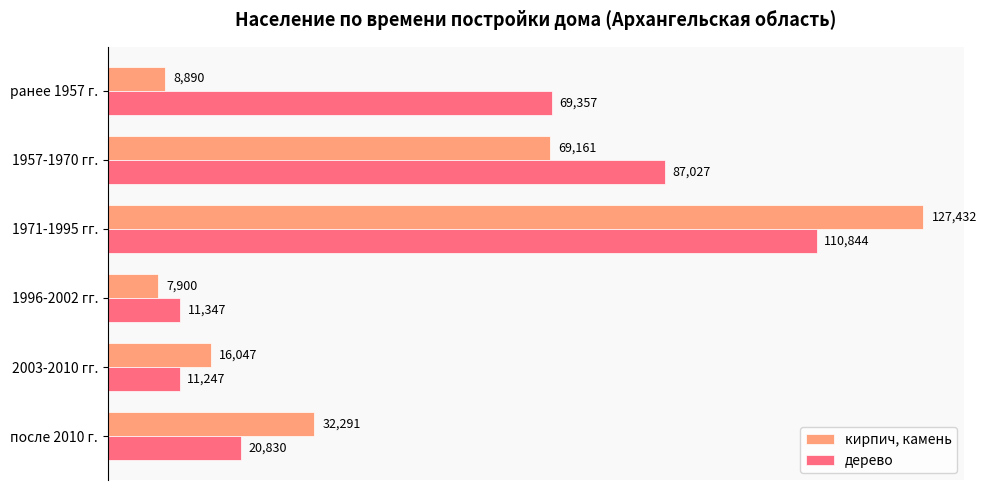

Between ранее 1957 г. and 1957-1970 гг., which series saw the biggest shift?

кирпич, камень